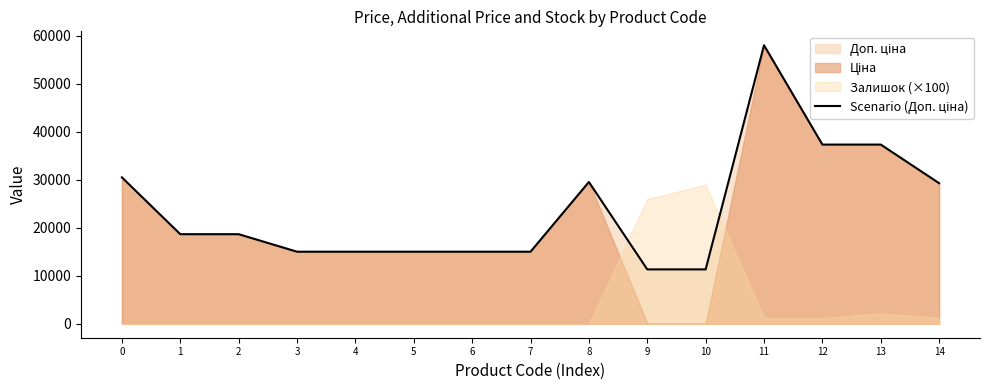

Reading left to right, extract all data points from this chart.

0=30512.3	1=18671.5	2=18671.5	3=15019.2	4=15019.2	5=15019.2	6=15019.2	7=15019.2	8=29548.9	9=11334.0	10=11334.0	11=58037.0	12=37343.0	13=37343.0	14=29294.9